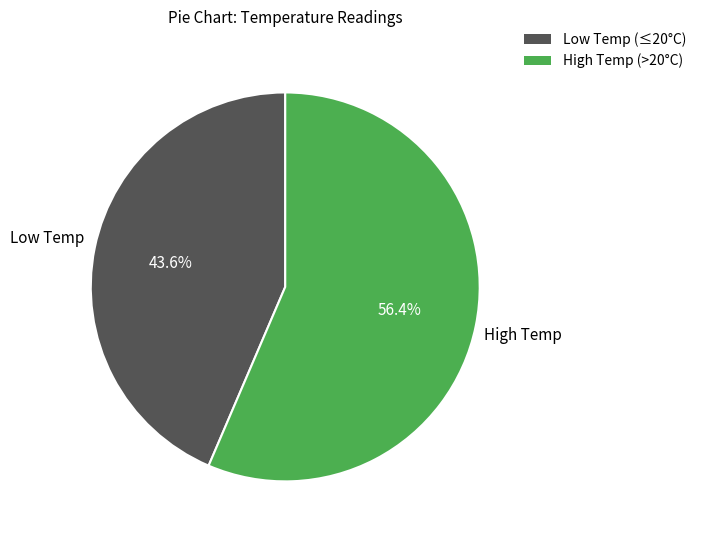

Does any single category account for the majority?

Yes